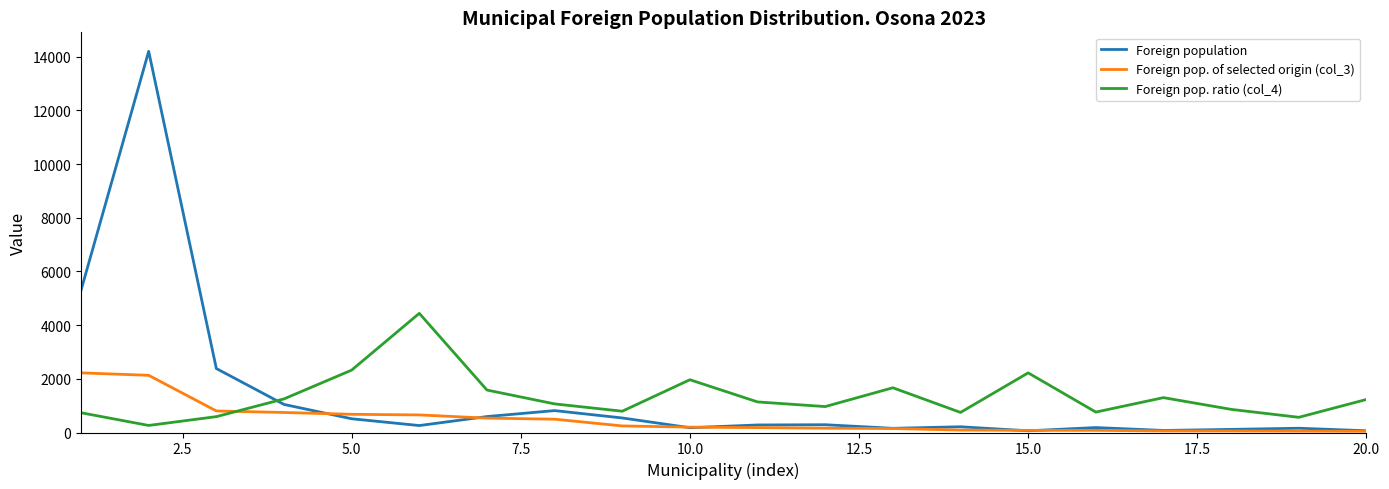

List the series in order of their peak value, lowest first.

Foreign pop. of selected origin (col_3), Foreign pop. ratio (col_4), Foreign population